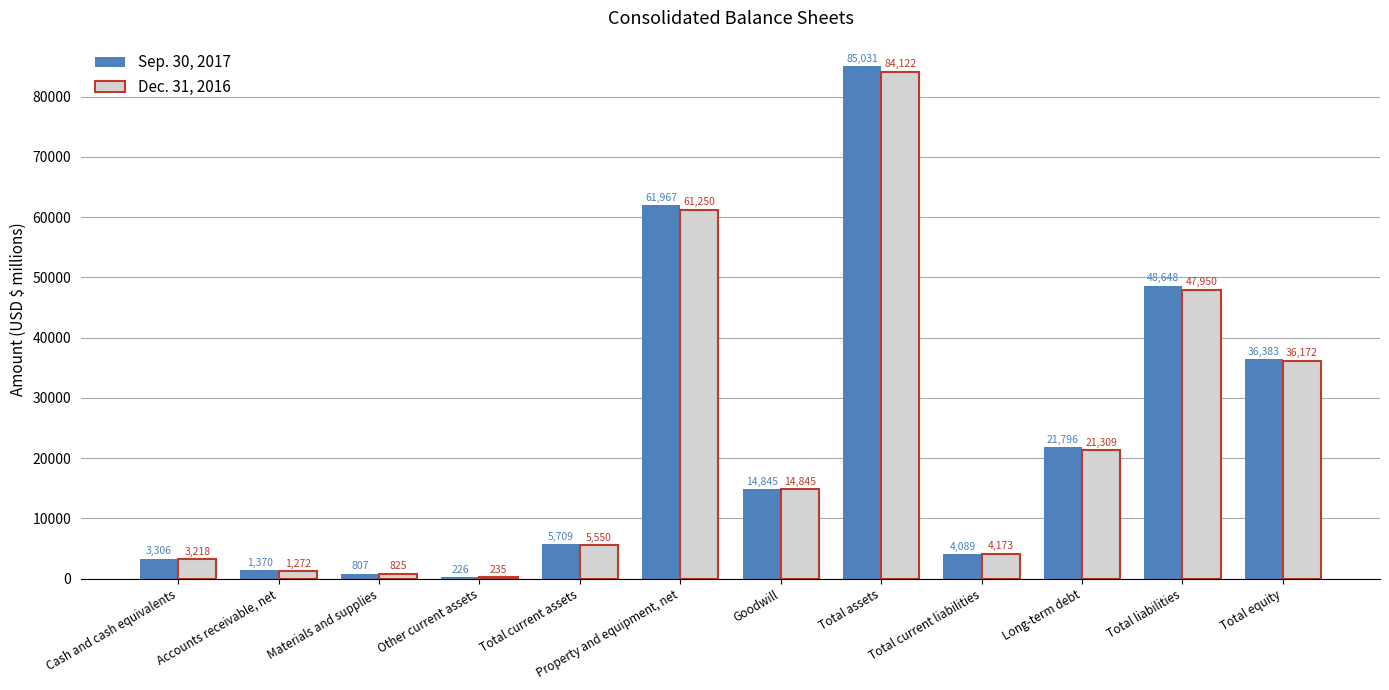

What is the sum of the Dec. 31, 2016 values at Materials and supplies and Accounts receivable, net?

2097